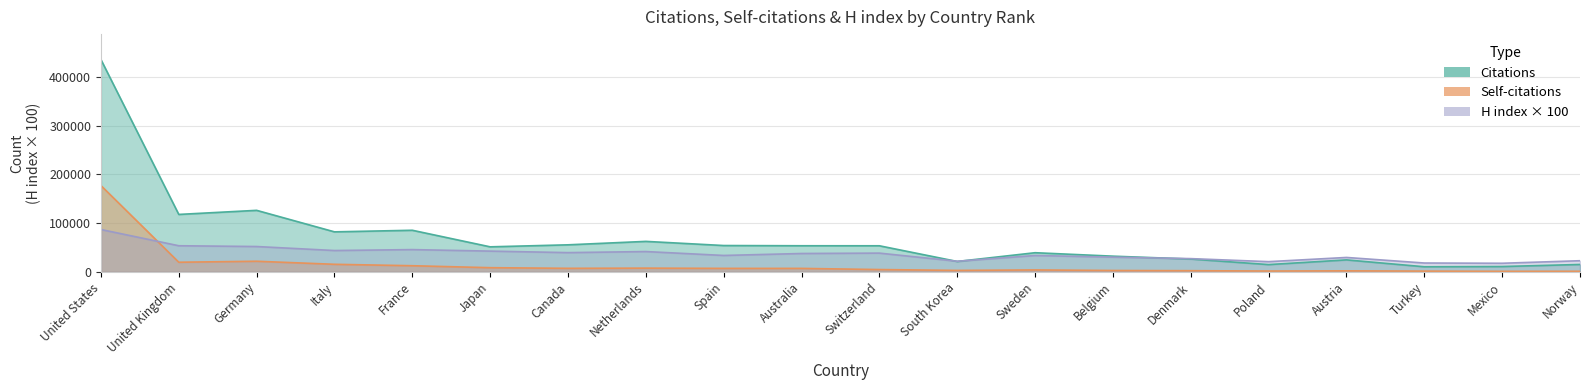

What are all the series names shown in the legend?

Citations, Self-citations, H index